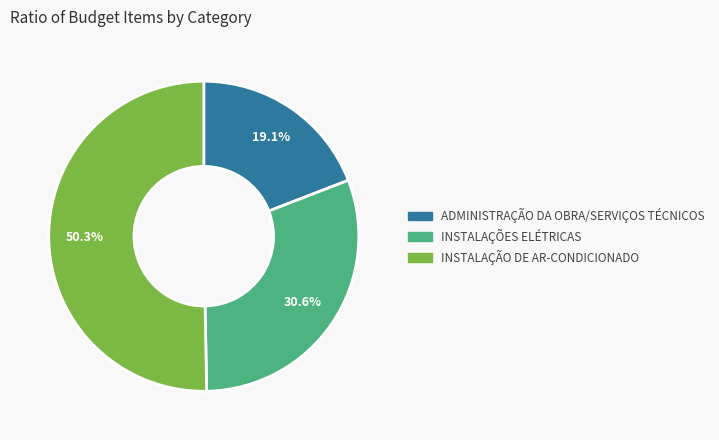

To the nearest percent, what percentage of the pie is INSTALAÇÕES ELÉTRICAS?

31%